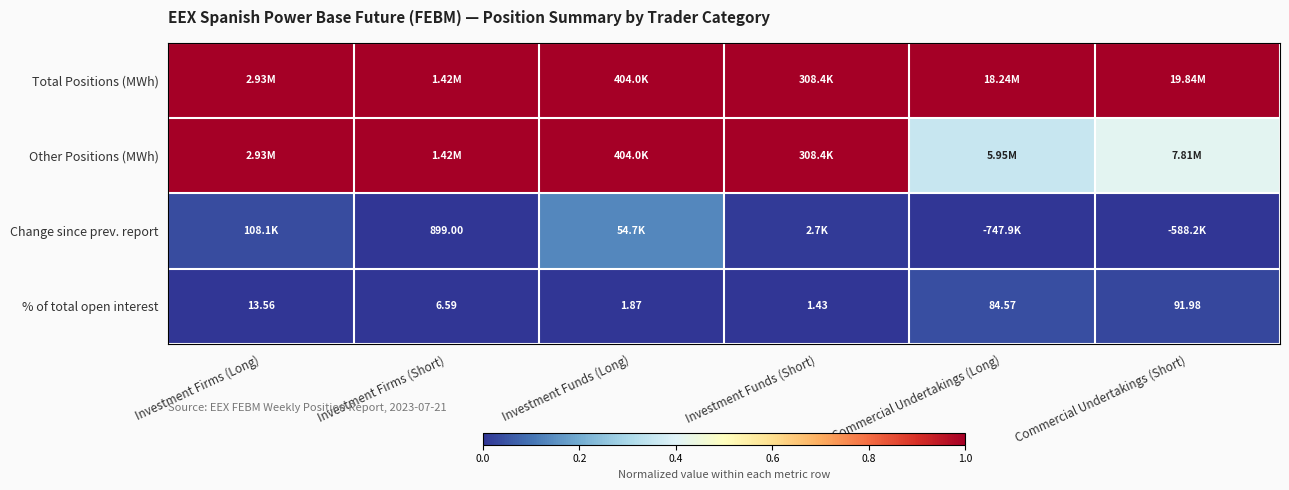

Is it true that Other Positions (MWh) equals 1.0 at Investment Funds (Long)?

True